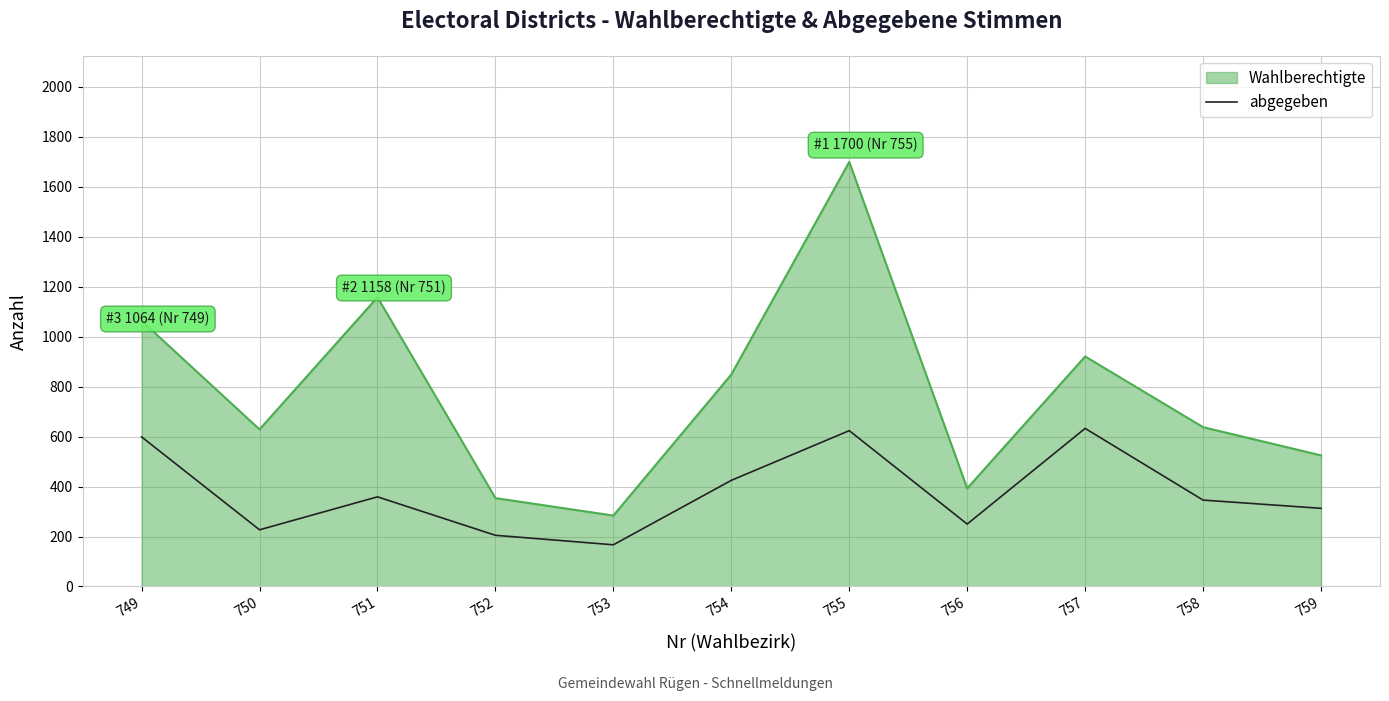

True or false: abgegeben and Wahlberechtigte cross at least once.

False